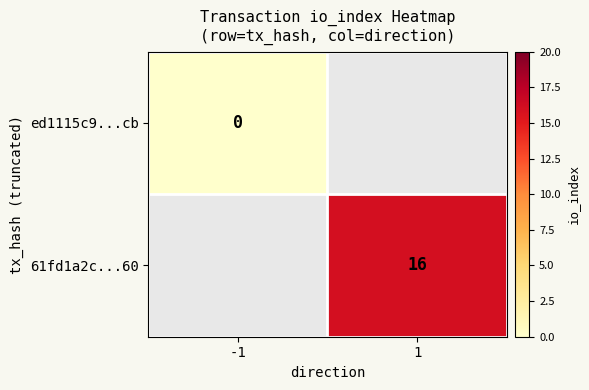

How many data points does each series have?

2